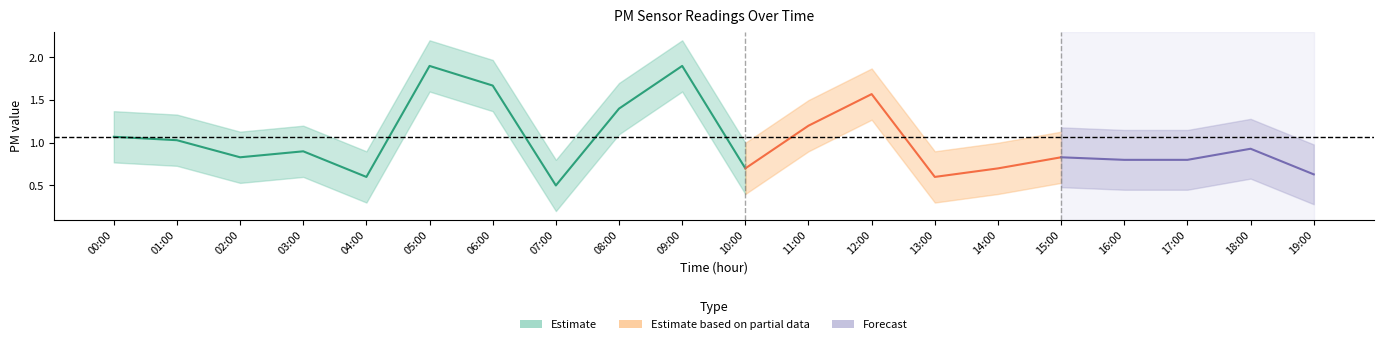

How many interior local valleys does the P1_lower series have?

5